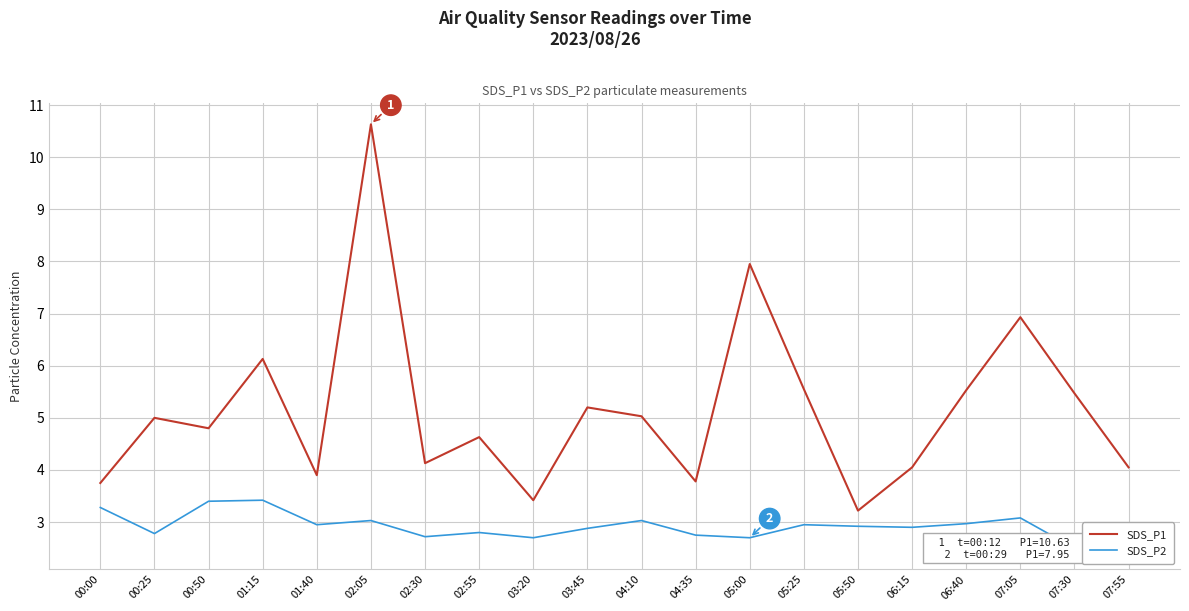

At which category is the sum across all series the highest?

02:05